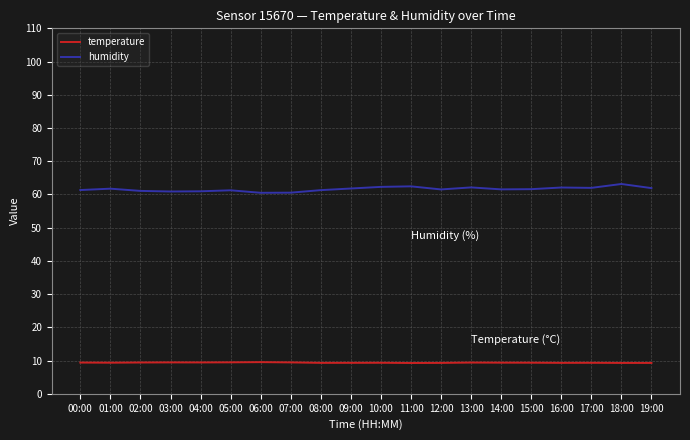

Which series has the largest total across all categories?

humidity